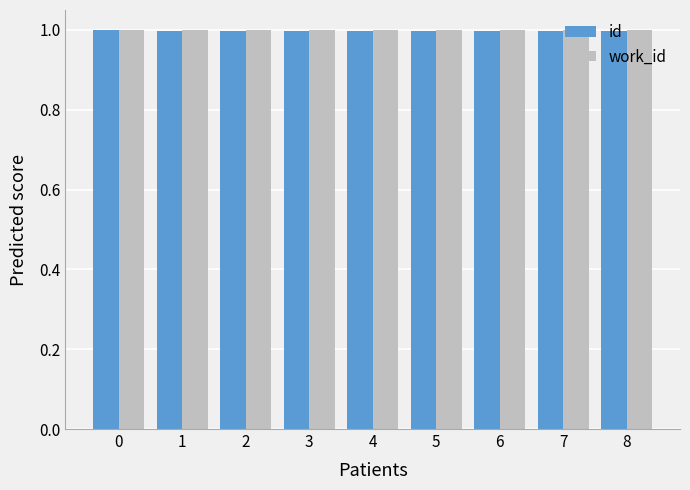

Reading left to right, list all the values displayed in this chart.

id: 0=1.0	1=1.0	2=1.0	3=1.0	4=1.0	5=1.0	6=1.0	7=1.0	8=1.0
work_id: 0=1.0	1=1.0	2=1.0	3=1.0	4=1.0	5=1.0	6=1.0	7=1.0	8=1.0